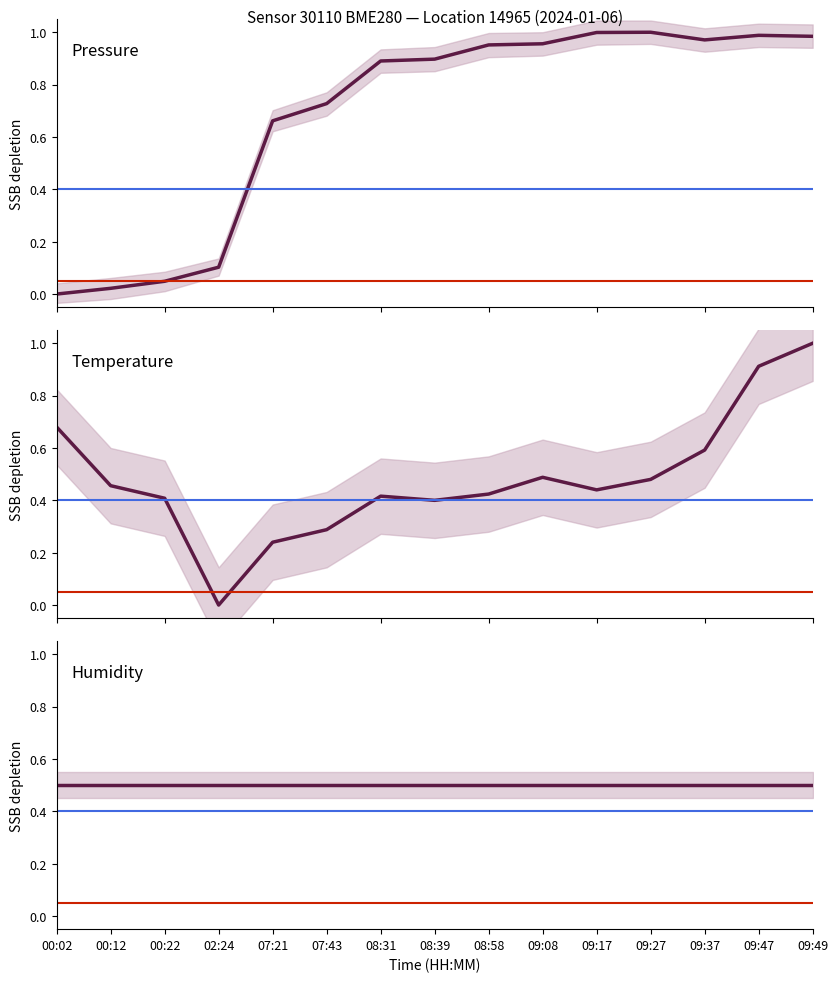

What is the label of the 2nd point from the left?

00:12